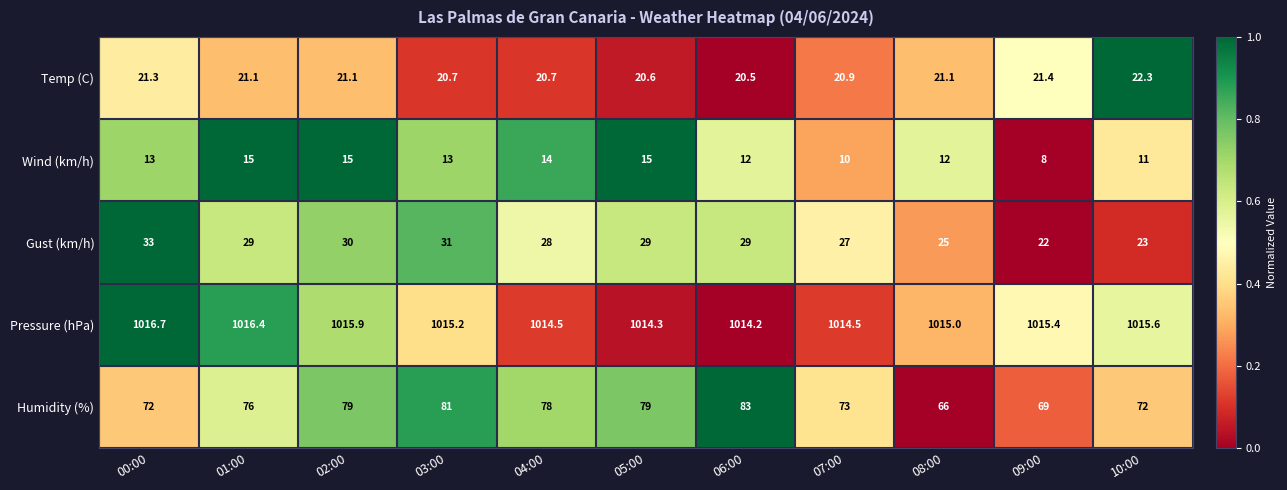

At which category is the sum across all series the highest?

02:00